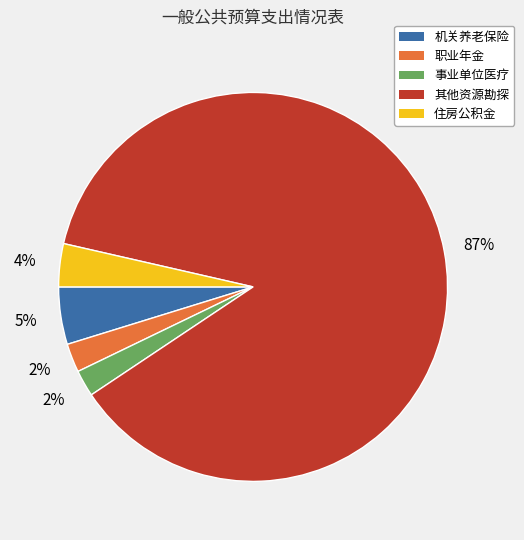

How many segments does this pie chart have?

5